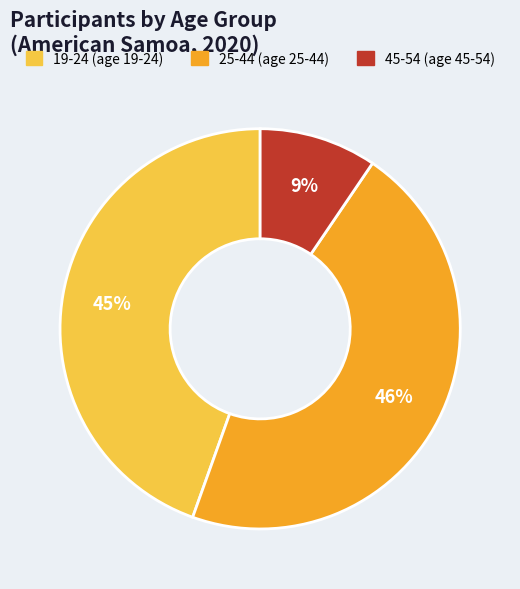

Is there a majority slice in this chart?

No